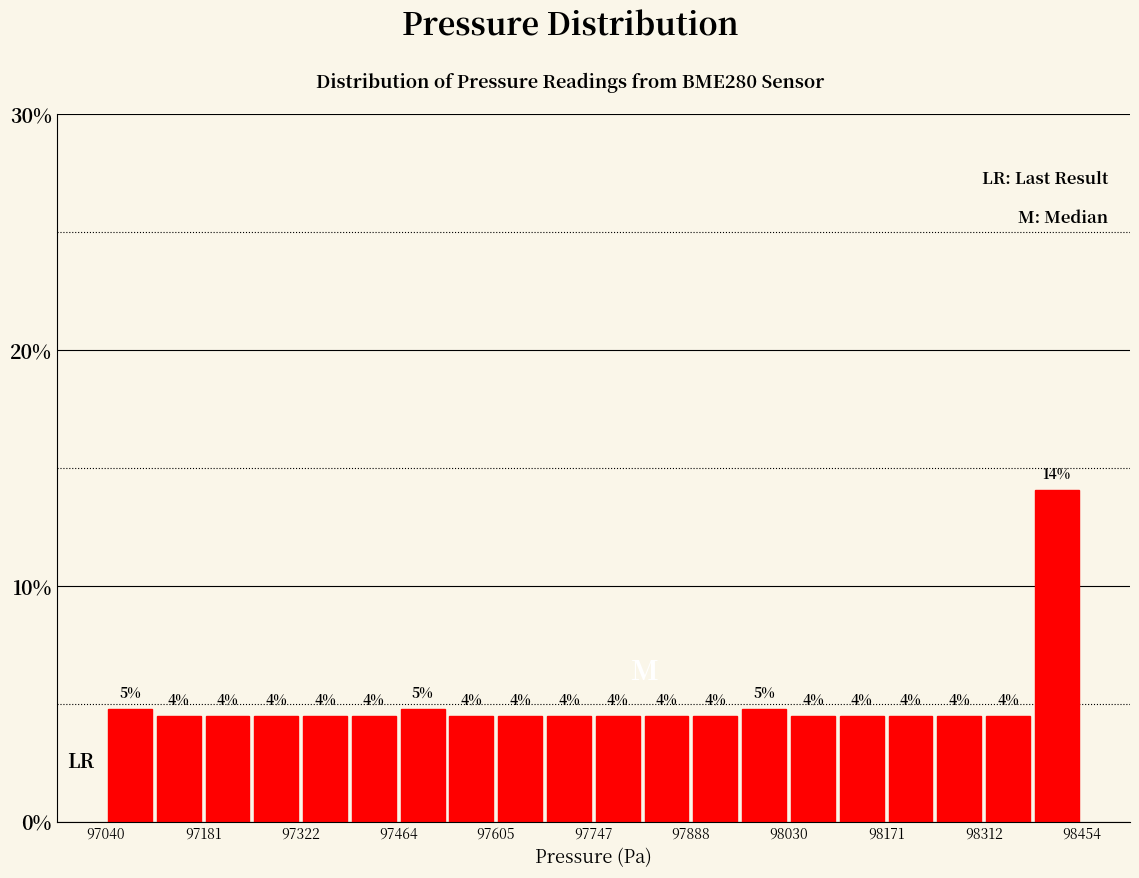

Around what value on the x-axis is the tallest bar? Give the approximate position of its centre, as read against the axis.

98420